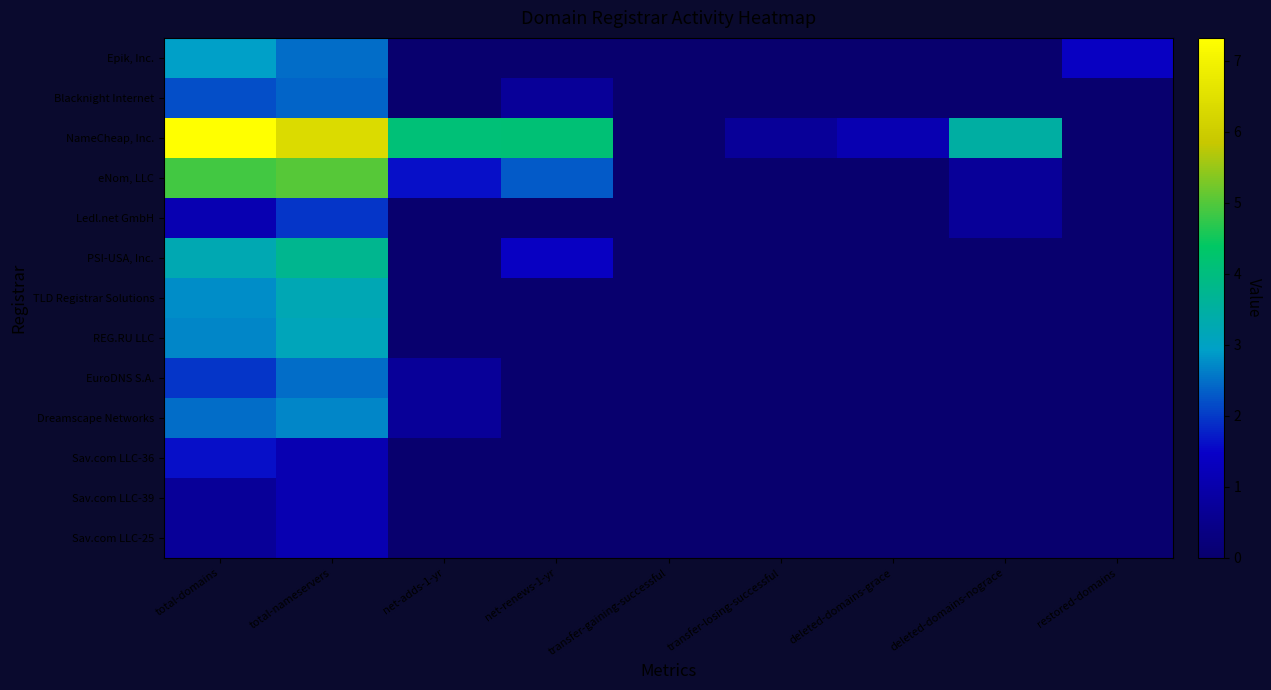

What is the spread (max minus min) of values at transfer-losing-successful?

0.7